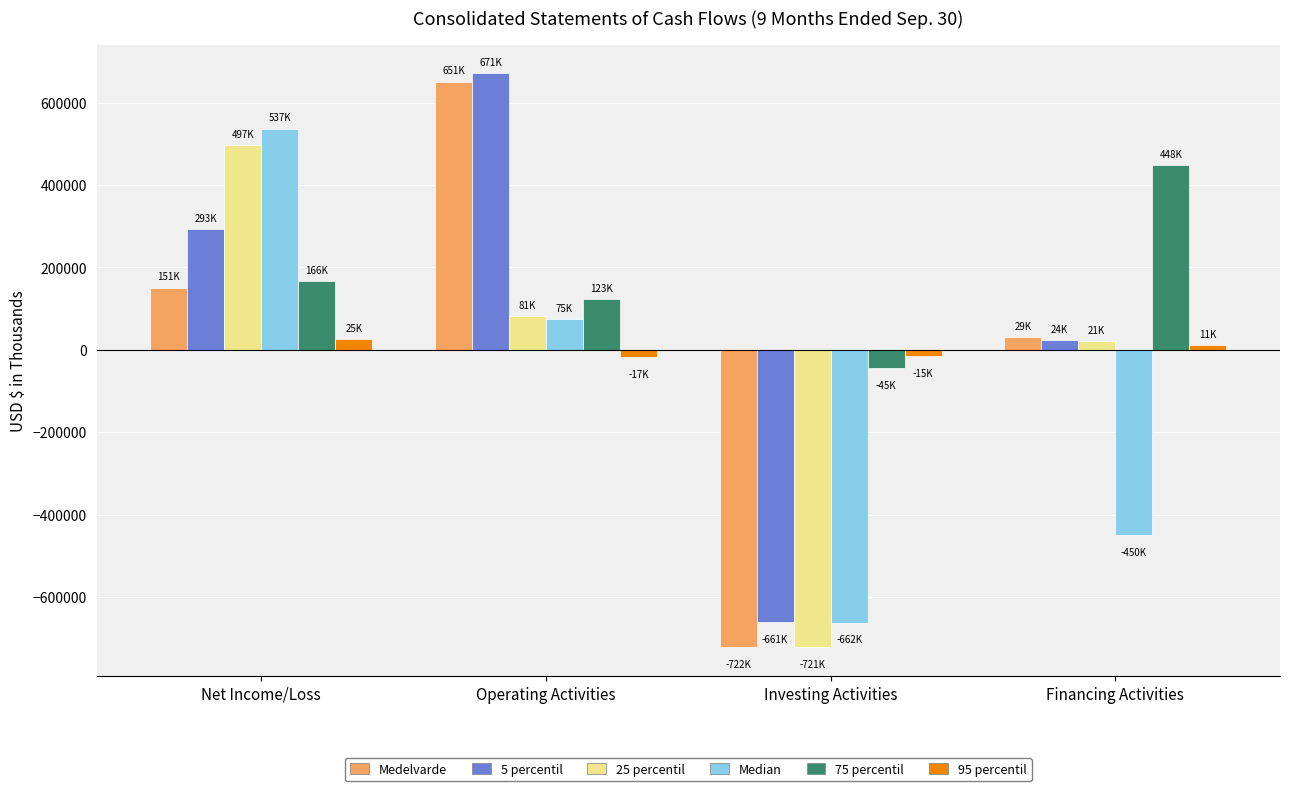

True or false: 25 percentil has a value of 81080 at Operating Activities.

True